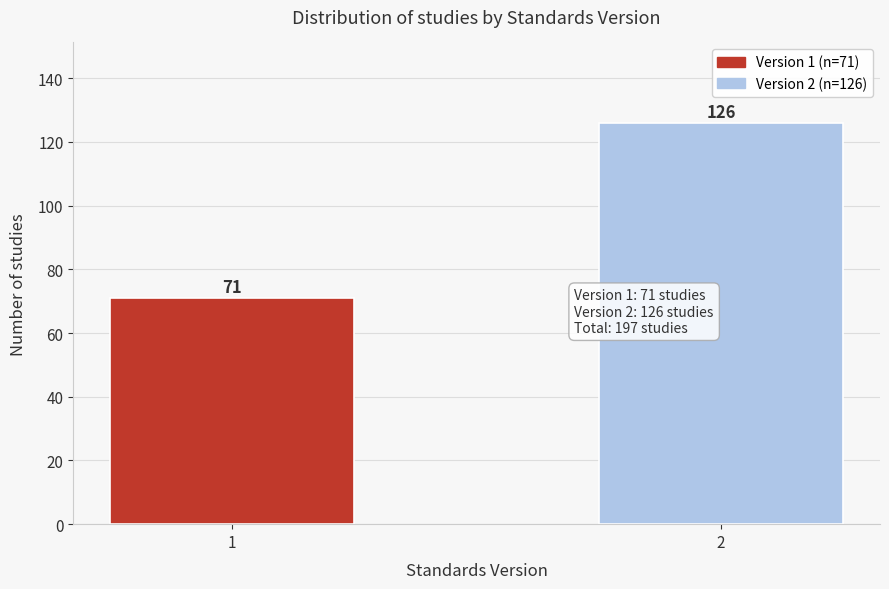

Reading right to left, what are all the values shown in this chart?

126	71